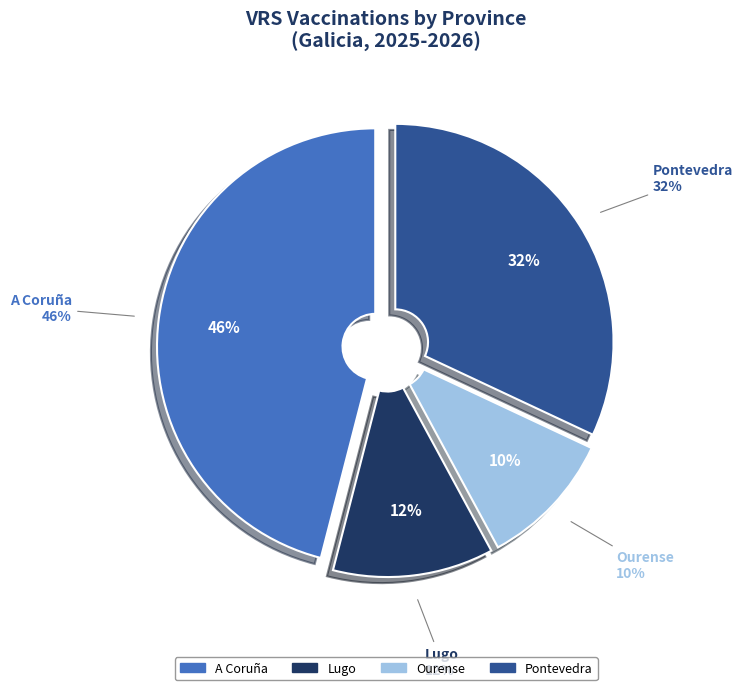

Count the number of slices in the pie.

4